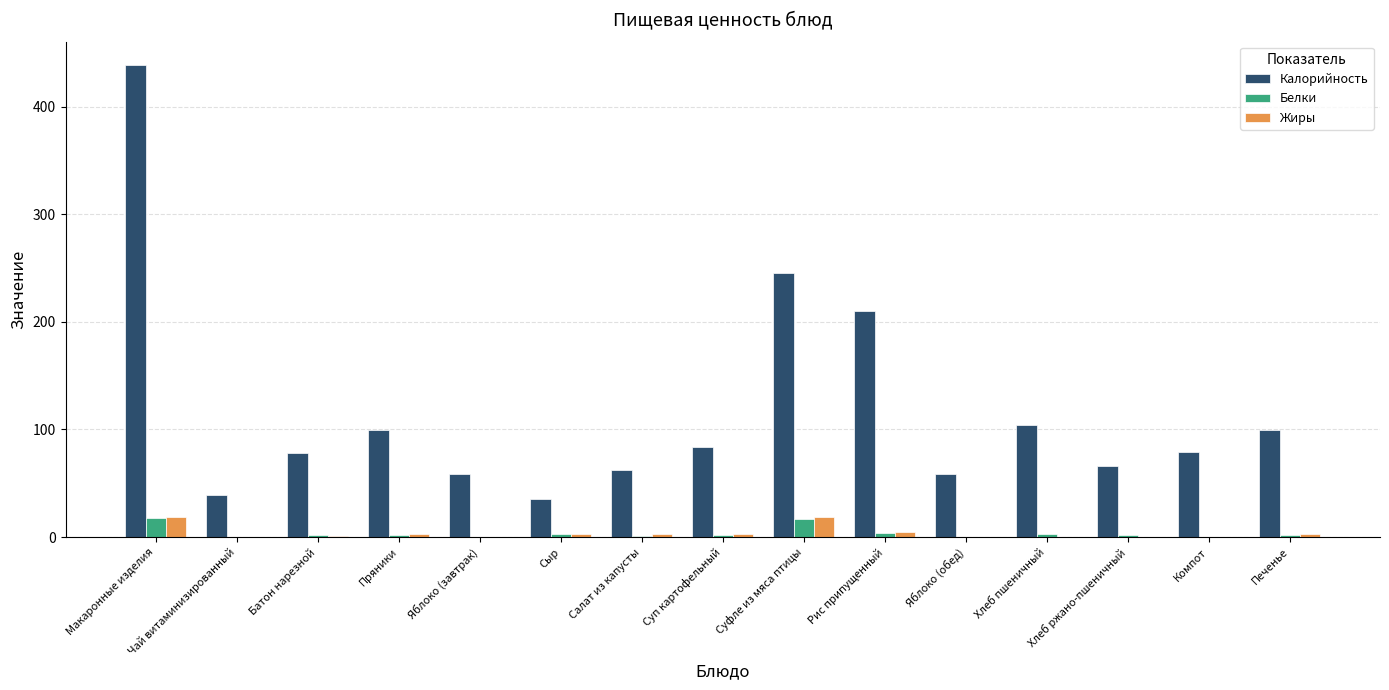

How many values in the Калорийность series exceed 78?

9